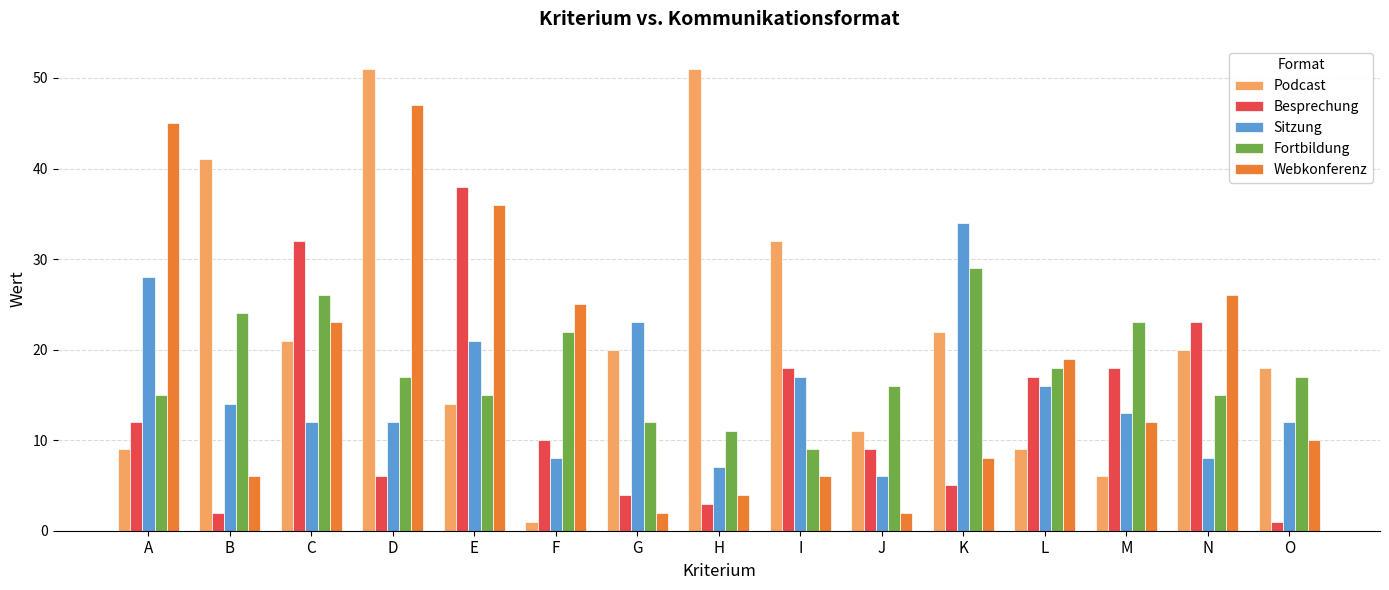

What is the smallest value displayed?

1